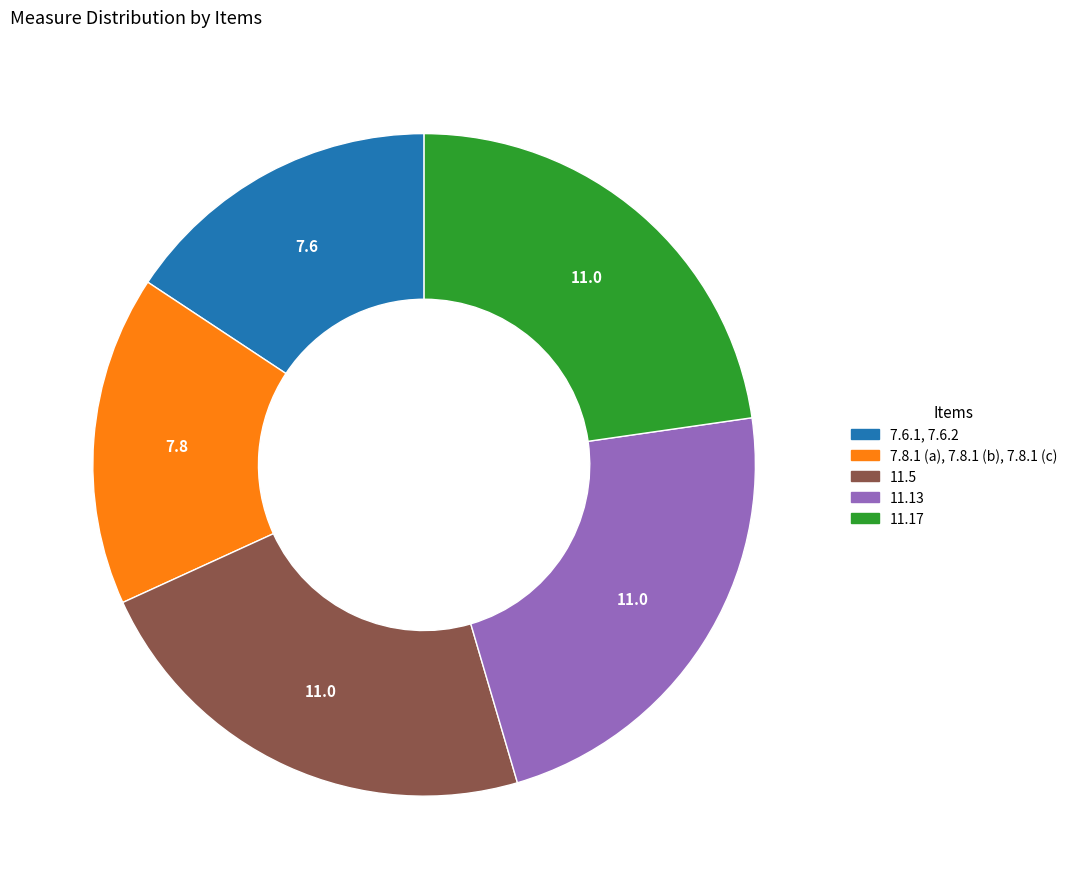

True or false: 11.13 accounts for 23% of the total.

True